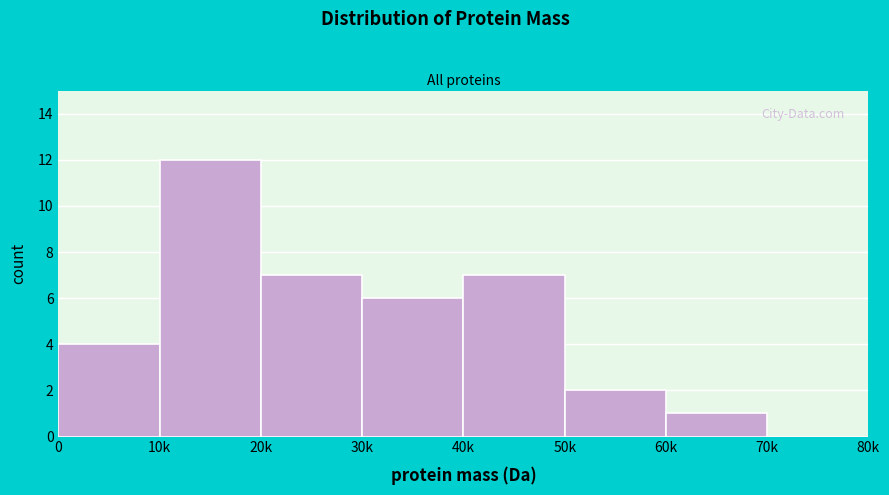

Reading left to right, what are all the values shown in this chart?

0=4	10k=12	20k=7	30k=6	40k=7	50k=2	60k=1	70k=0